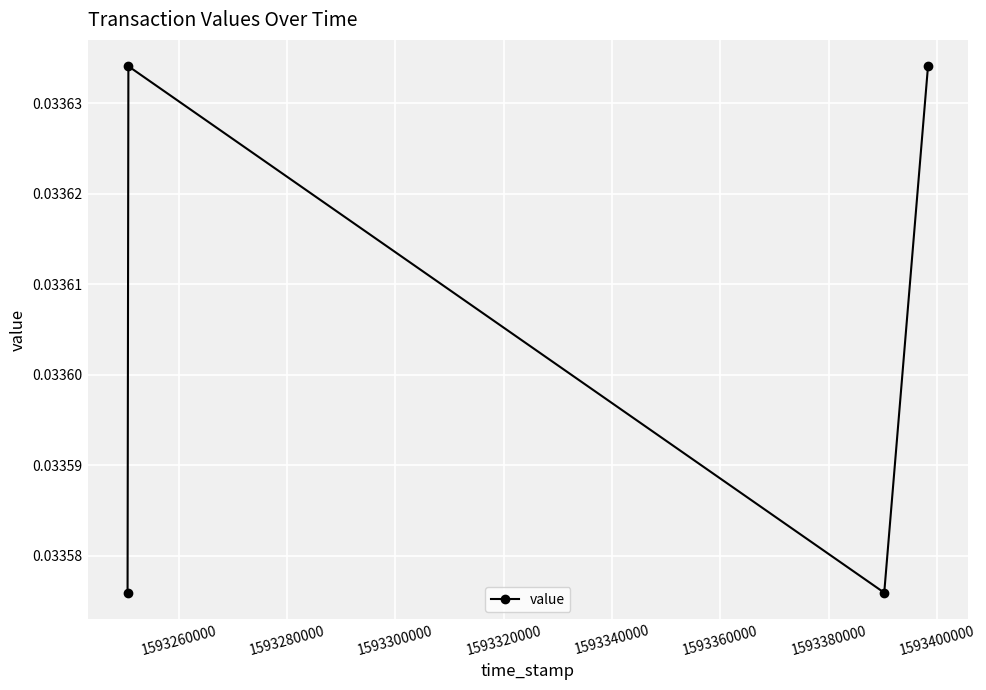

How many lines are shown in the chart?

1